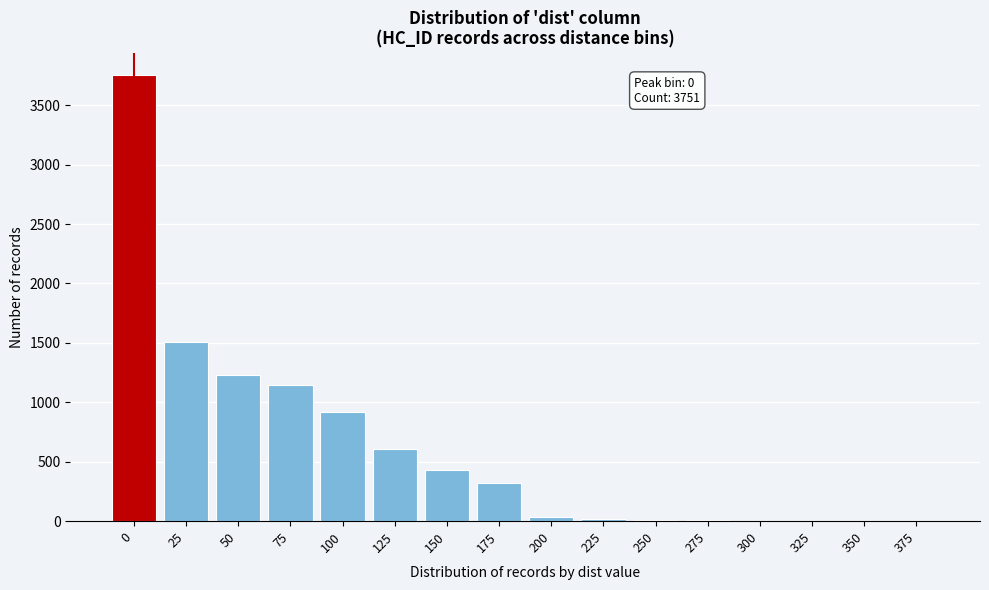

What is the maximum value shown in the chart?

3751